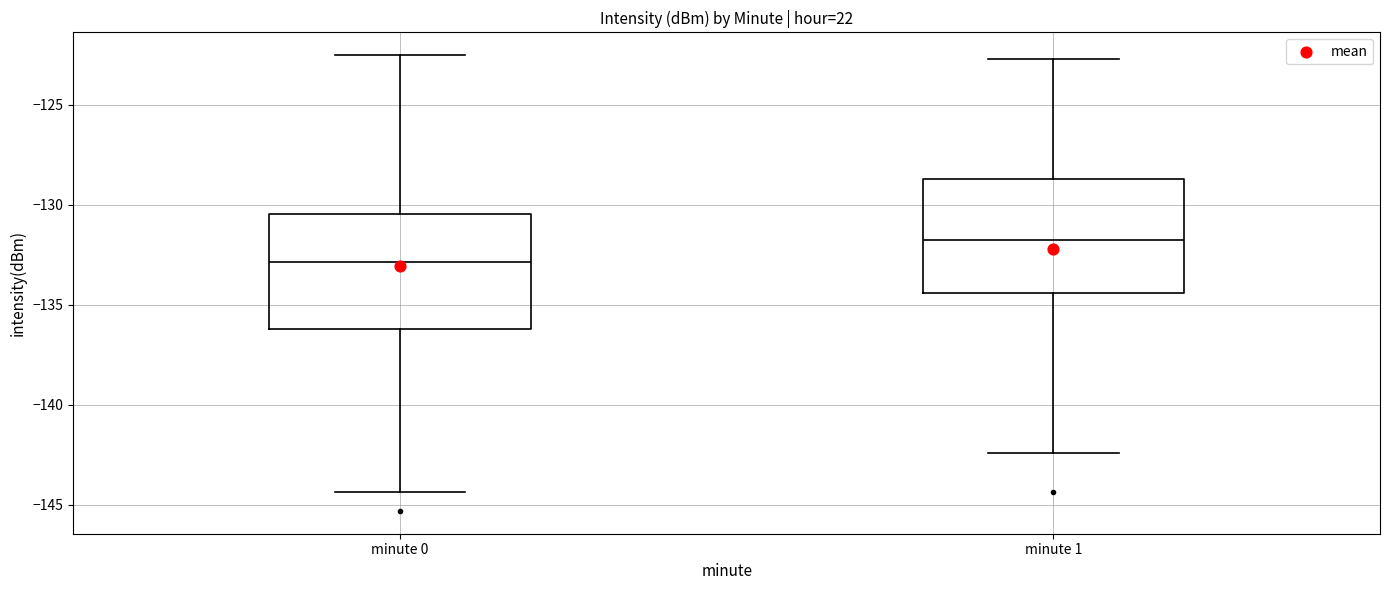

Reading left to right, transcribe this box plot: for each box, give where its median line is, the range the box spans, and where its two whiskers end, as read against the y-axis. The values are not printed on the chart, so give them approximately, as read against the axis.

minute 0: median -133.0, box -136.0 to -130.5, whiskers -144.5 to -122.5
minute 1: median -131.5, box -134.5 to -128.5, whiskers -142.5 to -122.5